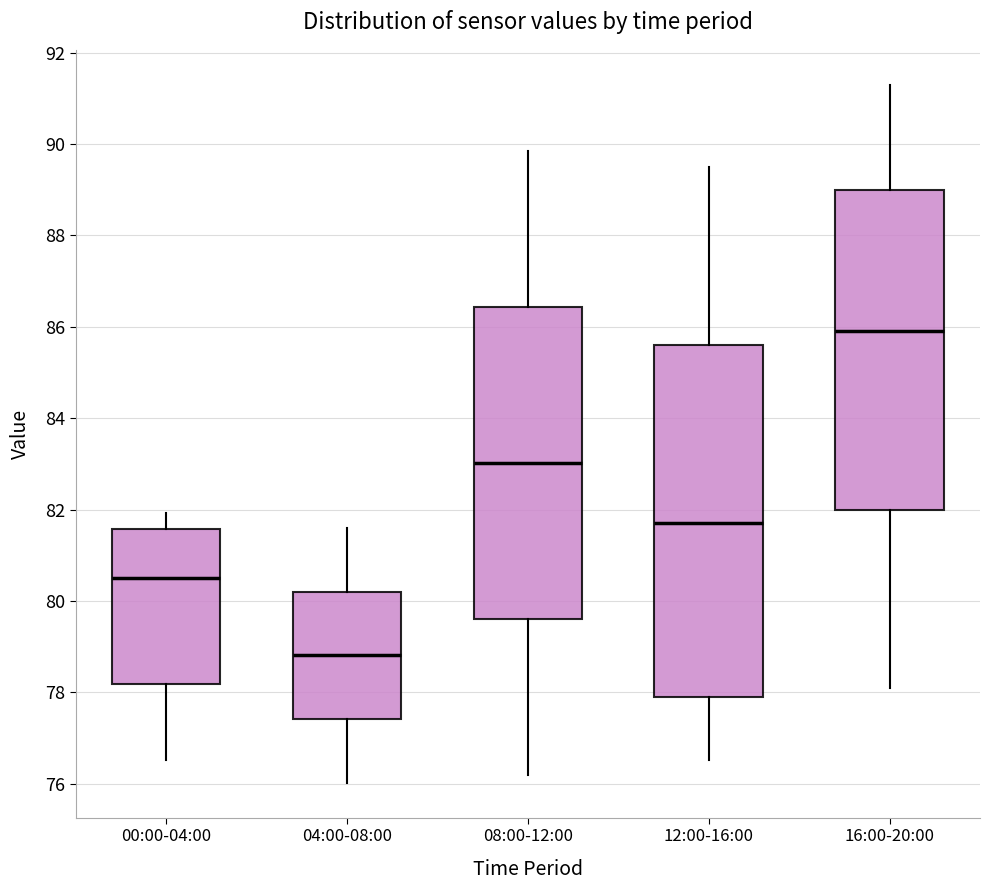

Reading left to right, read every box against the y-axis: the position of its median line, the range the box covers, and the ends of its whiskers. The values are not printed on the chart, so give them approximately, as read against the axis.

00:00-04:00: median 80.6, box 78.2 to 81.6, whiskers 76.6 to 82.0
04:00-08:00: median 78.8, box 77.4 to 80.2, whiskers 76.0 to 81.6
08:00-12:00: median 83.0, box 79.6 to 86.4, whiskers 76.2 to 89.8
12:00-16:00: median 81.8, box 78.0 to 85.6, whiskers 76.6 to 89.6
16:00-20:00: median 86.0, box 82.0 to 89.0, whiskers 78.2 to 91.4